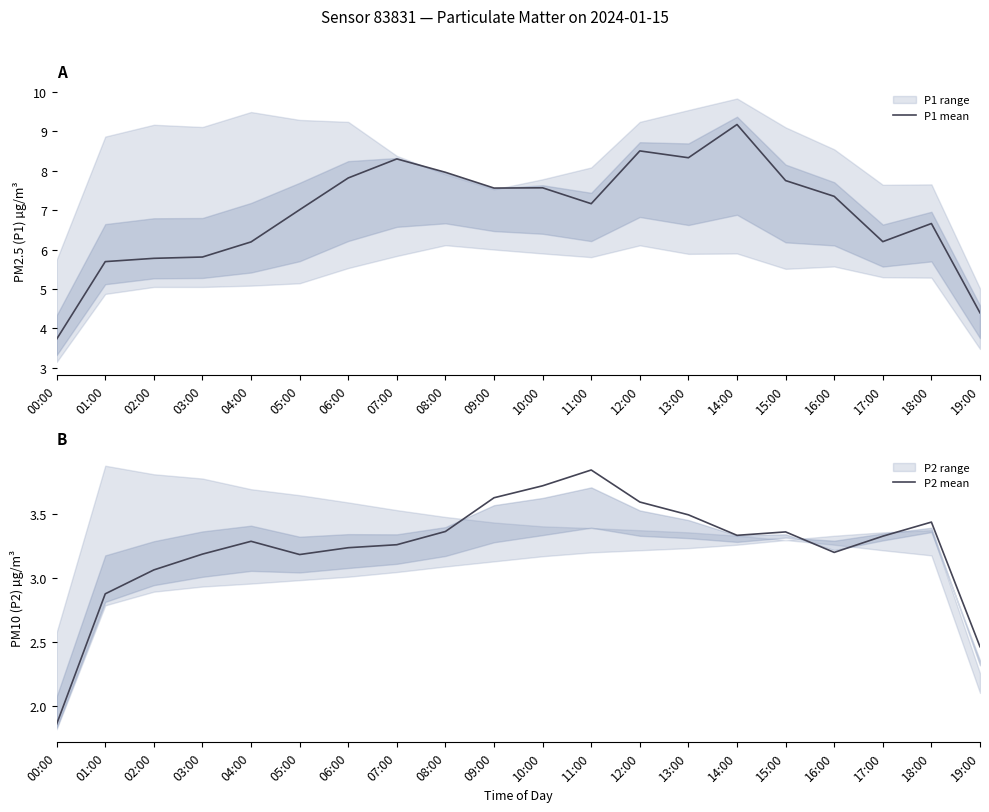

What is the maximum value shown in the chart?

9.2